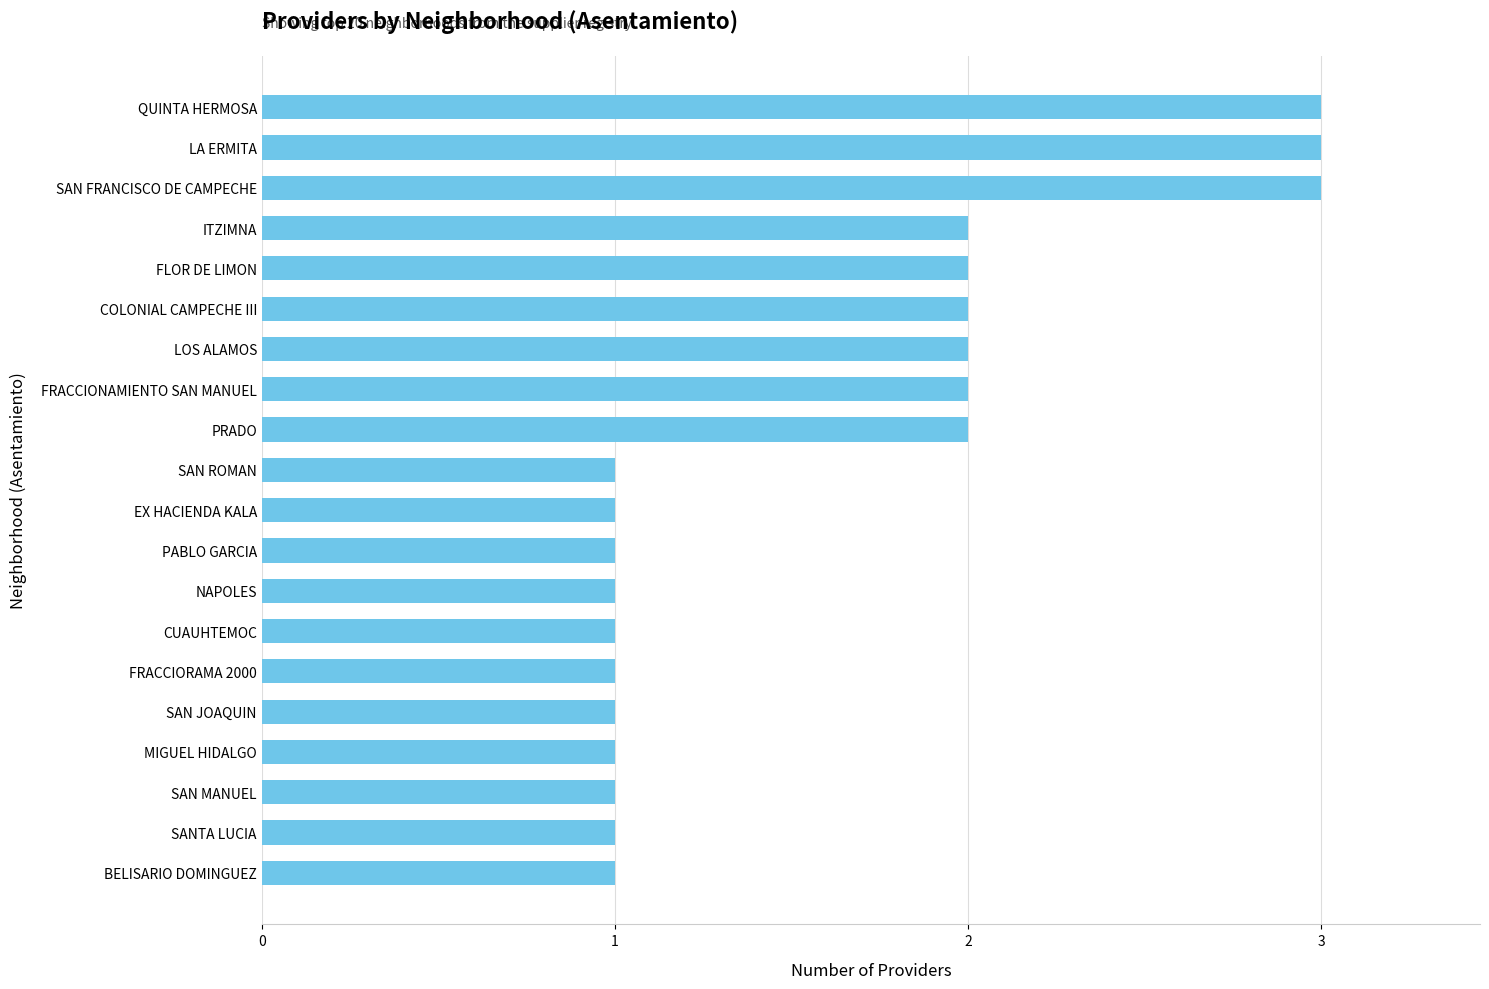

Count the values in the range 1 to 2.

17